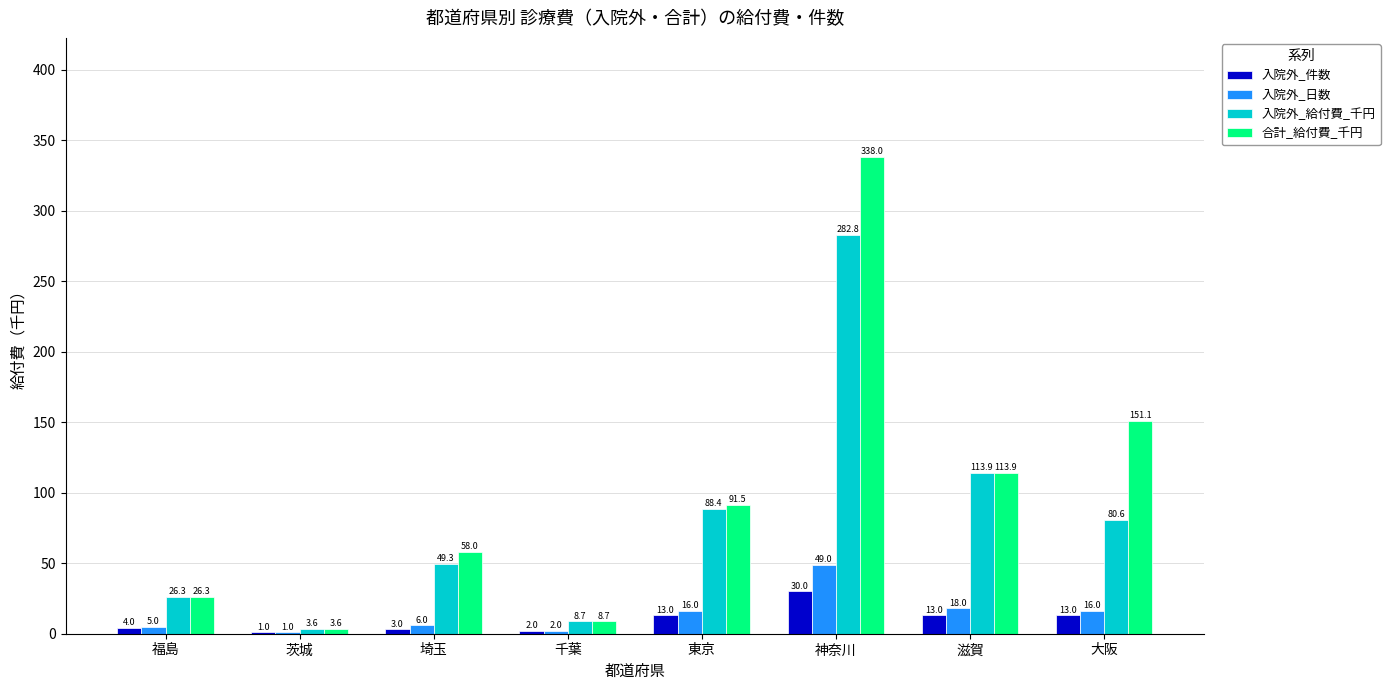

Count the number of data series in this chart.

4